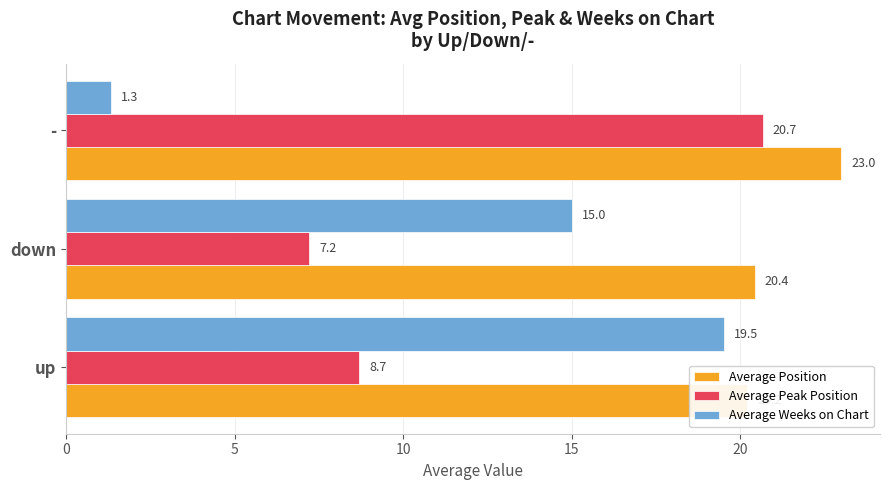

What is the value of the Average Peak Position bar at the 2nd from the left?

7.2